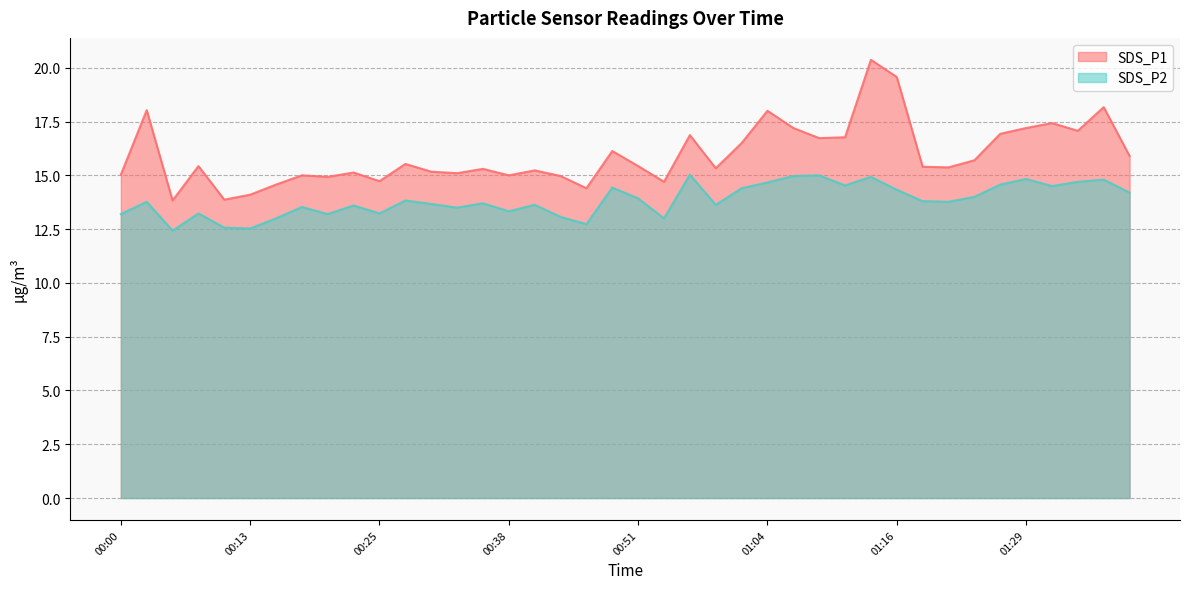

Rank the categories by SDS_P2 value from lowest to highest.

00:05, 00:13, 00:10, 00:46, 00:15, 00:54, 00:43, 00:00, 00:20, 00:08, 00:25, 00:38, 00:33, 00:18, 00:23, 00:41, 00:59, 00:30, 00:36, 00:03, 01:21, 01:19, 00:28, 00:51, 01:24, 01:39, 01:16, 01:01, 00:48, 01:31, 01:11, 01:26, 01:04, 01:34, 01:36, 01:29, 01:14, 01:06, 01:09, 00:56